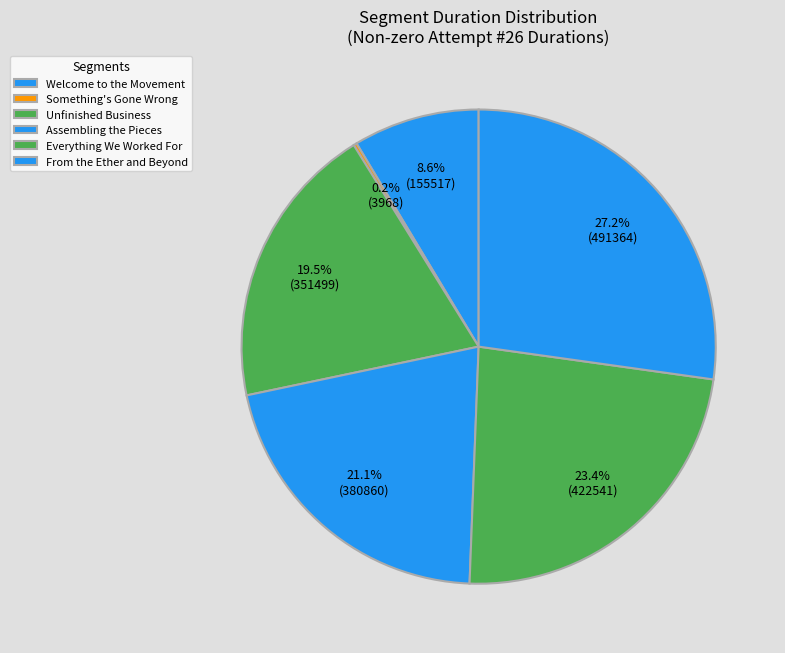

What is the total percentage of Everything We Worked For and Assembling the Pieces?

44.5%